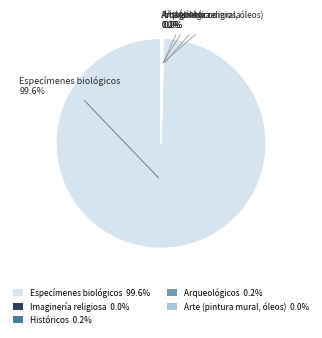

Is there a majority slice in this chart?

Yes